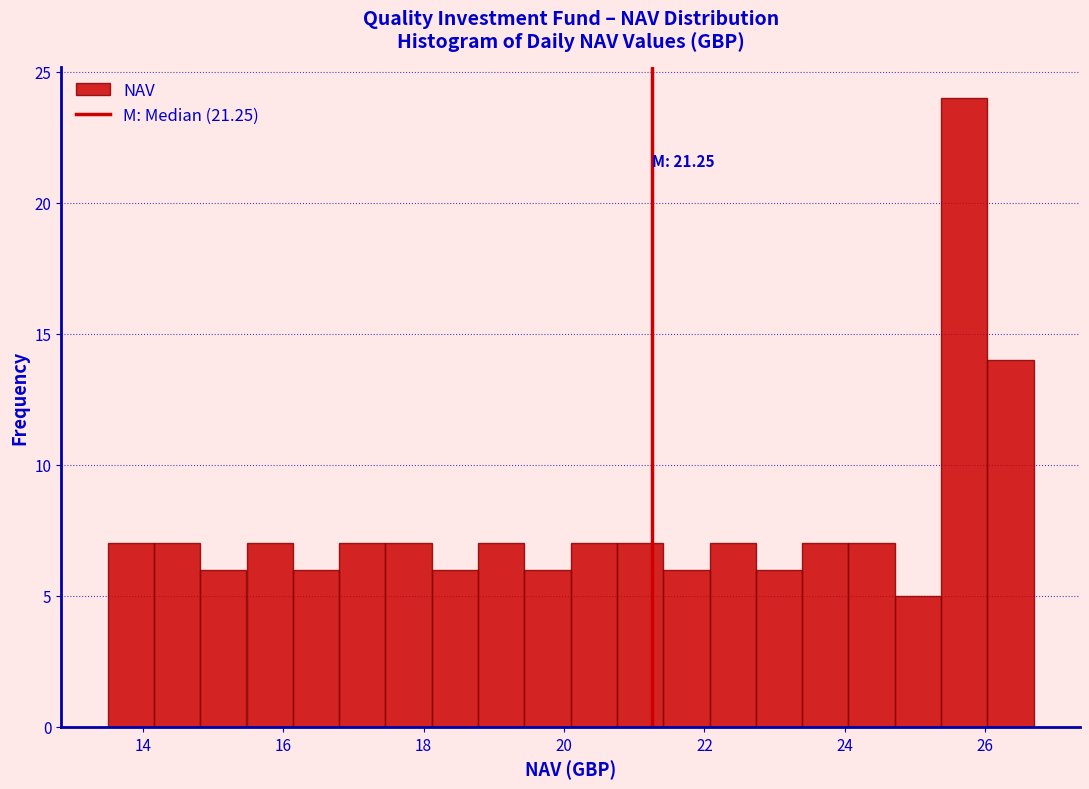

Read against the x-axis, roughly where is the centre of the tallest bar?

25.8